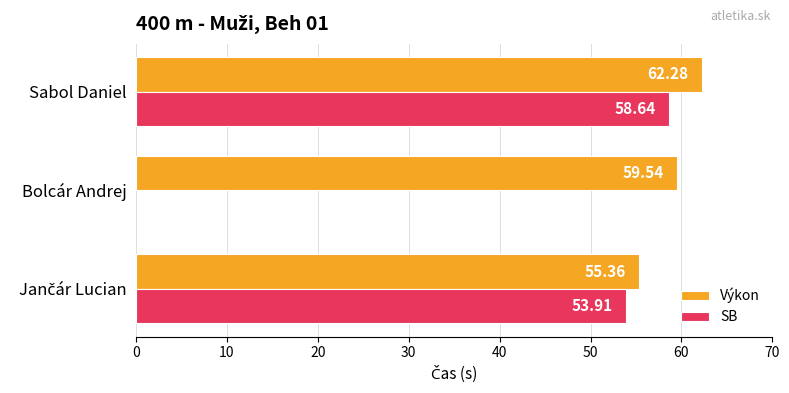

At which label is Výkon closest to 58?

Bolcár Andrej